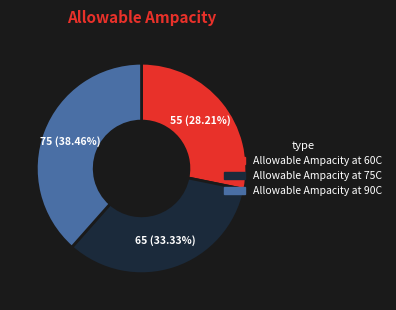

Is the sum of Allowable Ampacity at 60C and Allowable Ampacity at 75C greater than half?

Yes